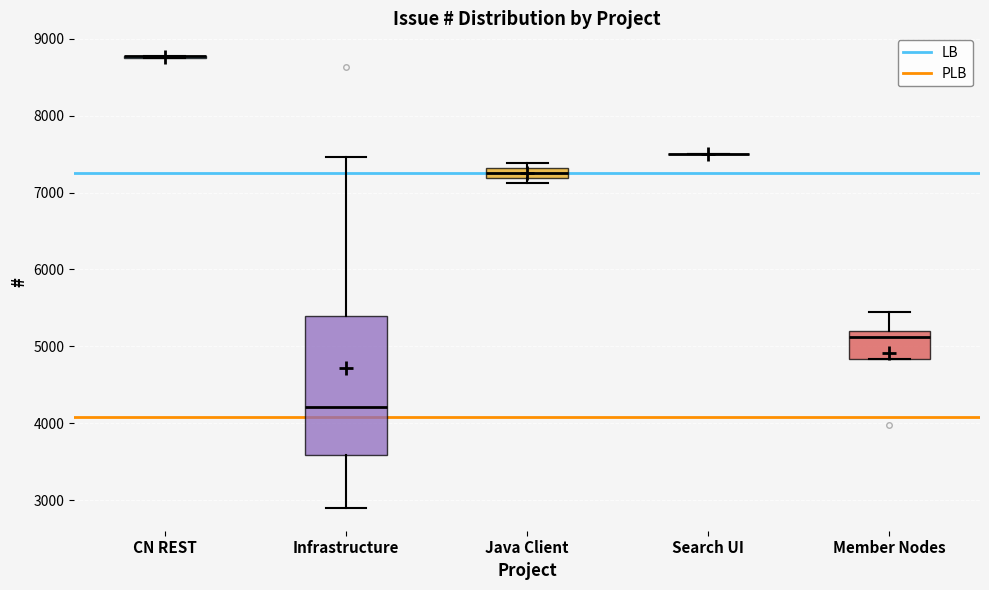

Comparing the boxes themselves (not the whiskers), which one is the tallest?

Infrastructure